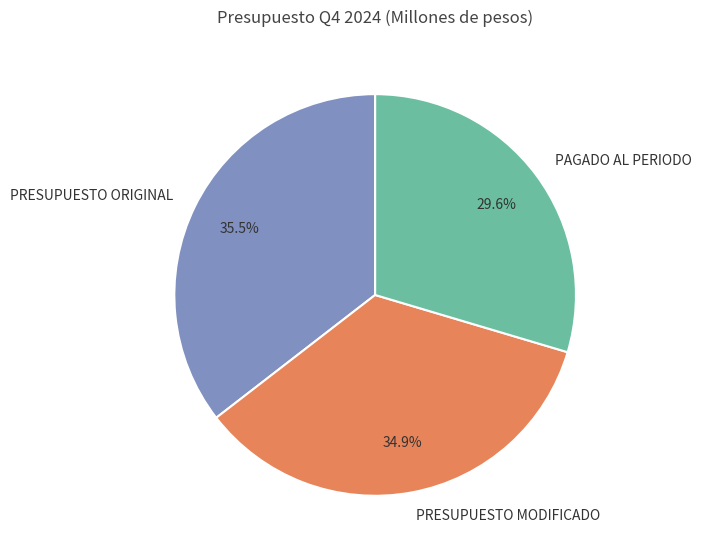

The PAGADO AL PERIODO slice represents 30% of the pie. True or false?

True